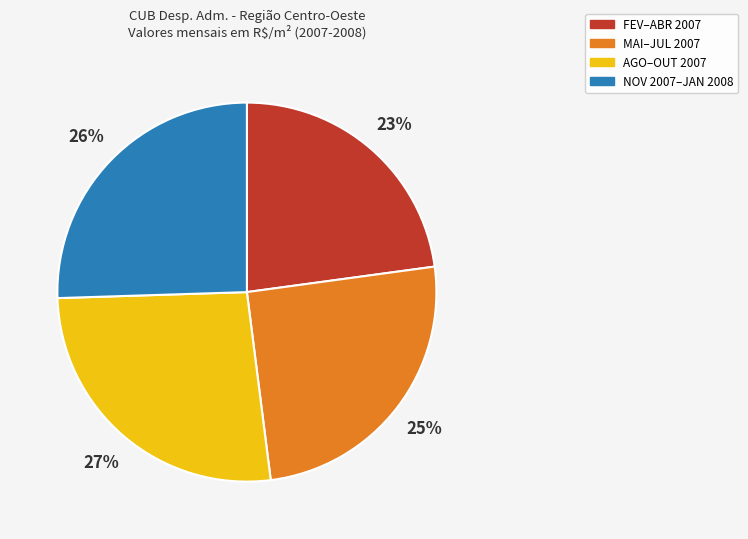

What is the ratio of the value at NOV 2007–JAN 2008 to the value at AGO–OUT 2007?

1.0